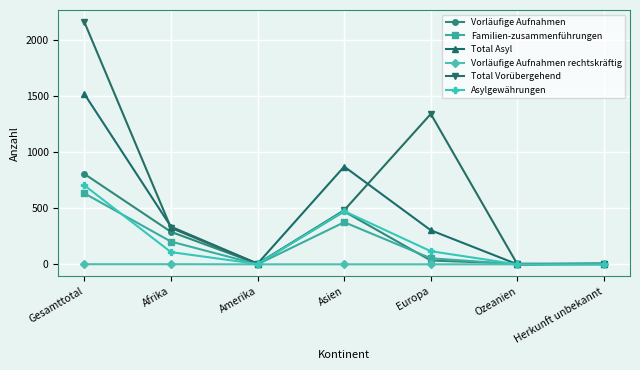

Is it true that Total Asyl equals 538 at Europa?

False